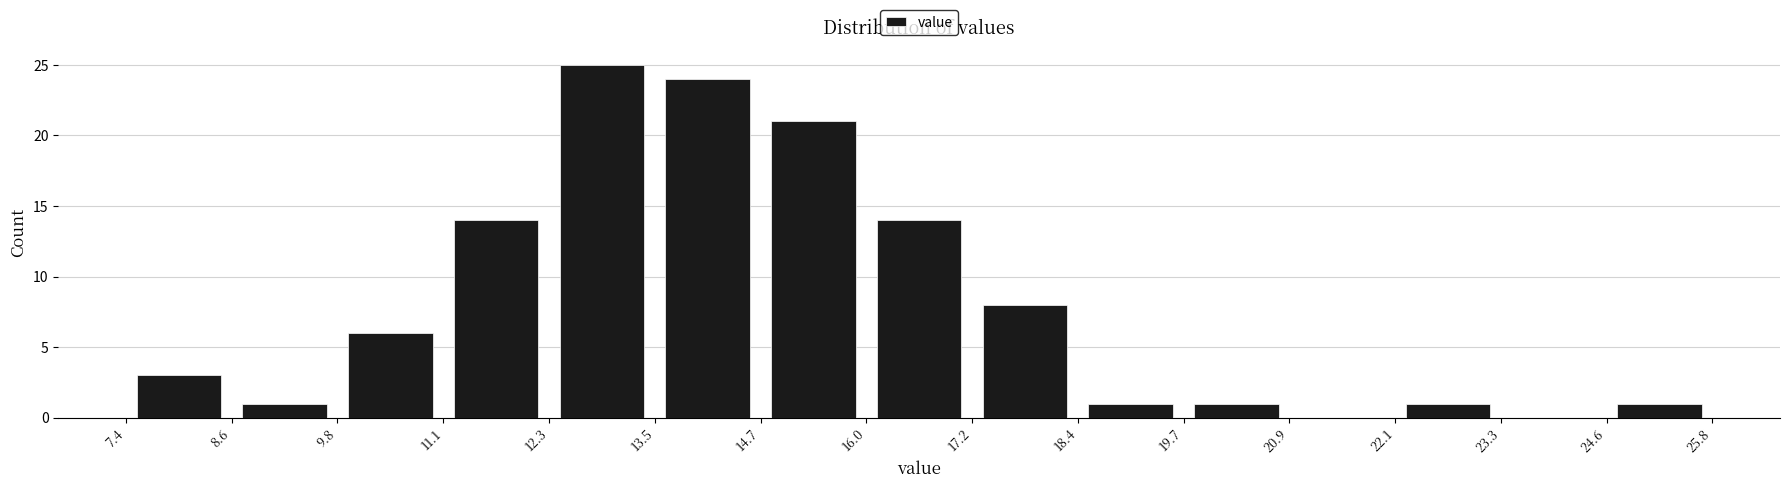

How tall is the bar that spans 11.1 to 12.3 on the x-axis? The values are not printed on the chart, so give them approximately, as read against the axis.

14